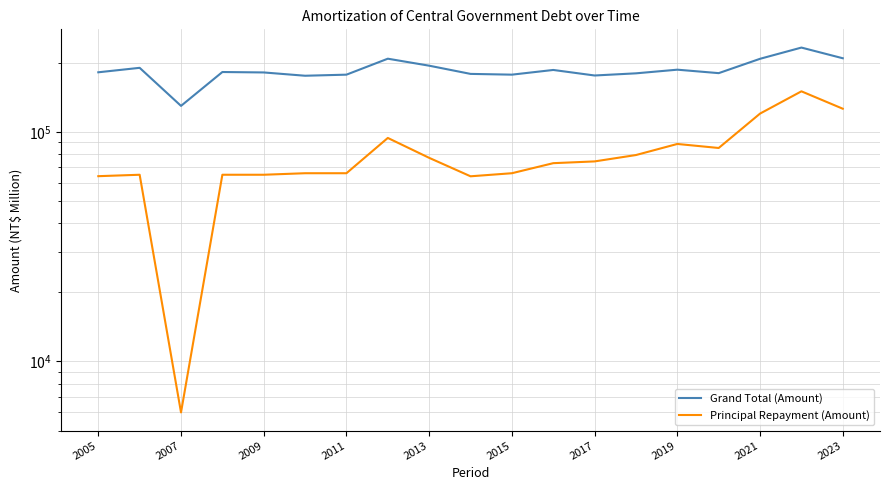

At how many categories does at least one series exceed 213107?

1